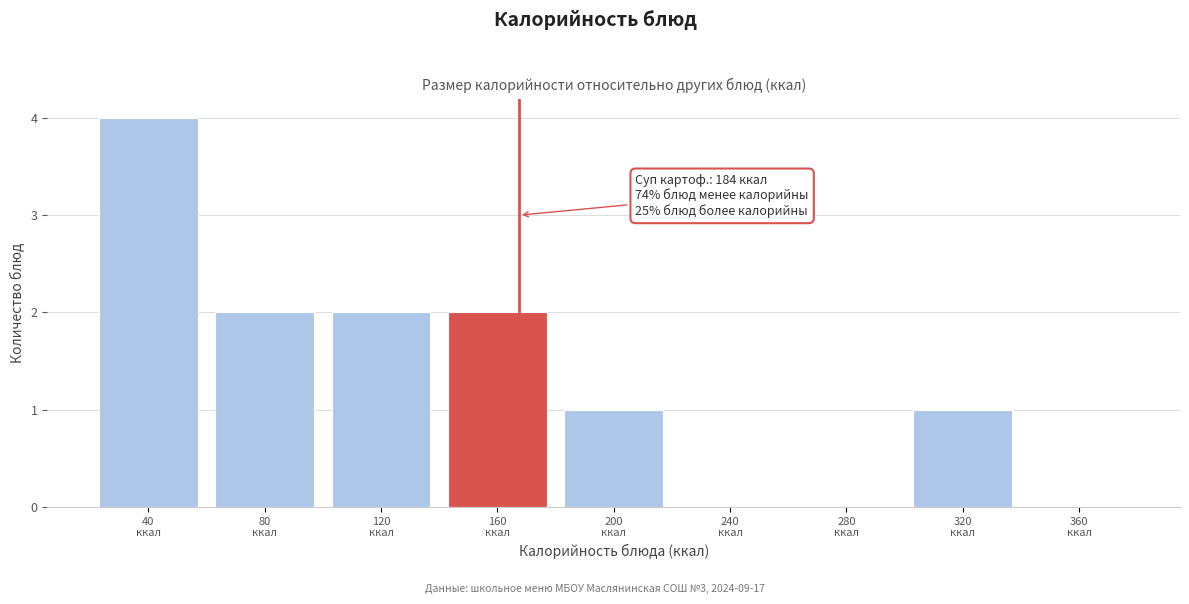

What is the maximum value shown in the chart?

4